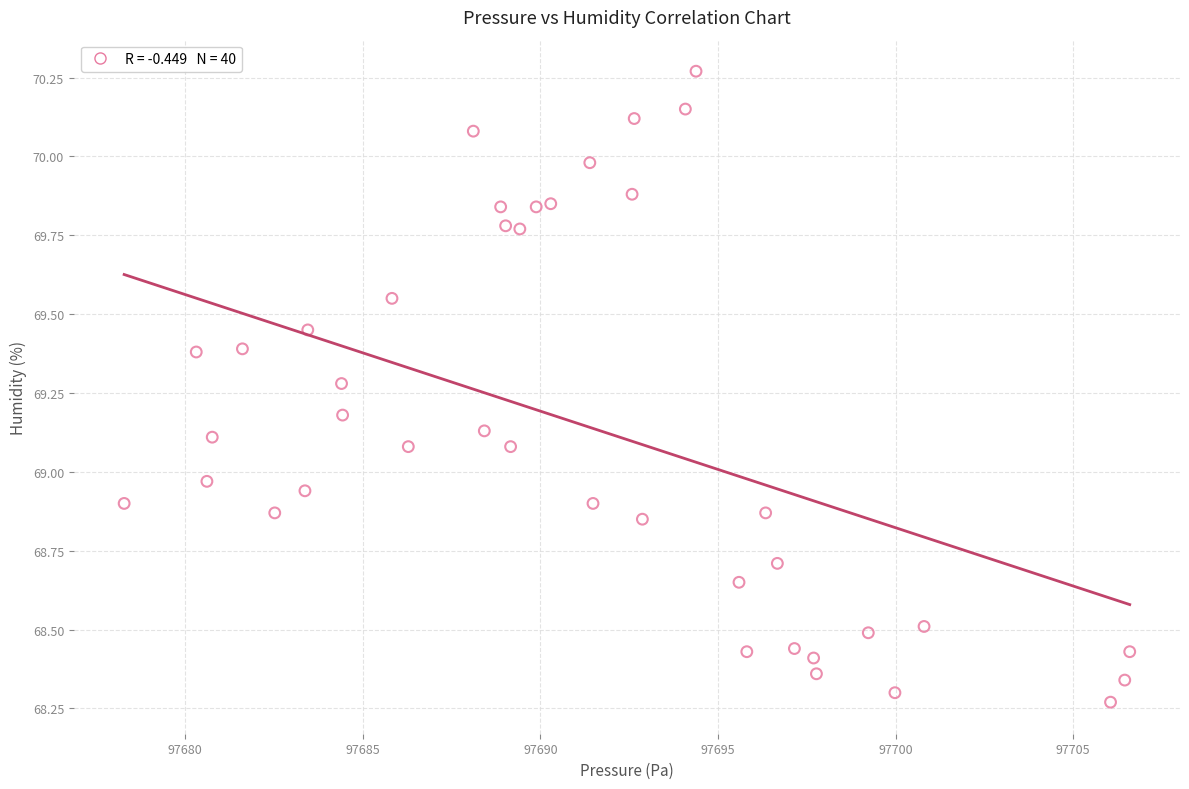

What is the range of X values (max minus min)?

28.3